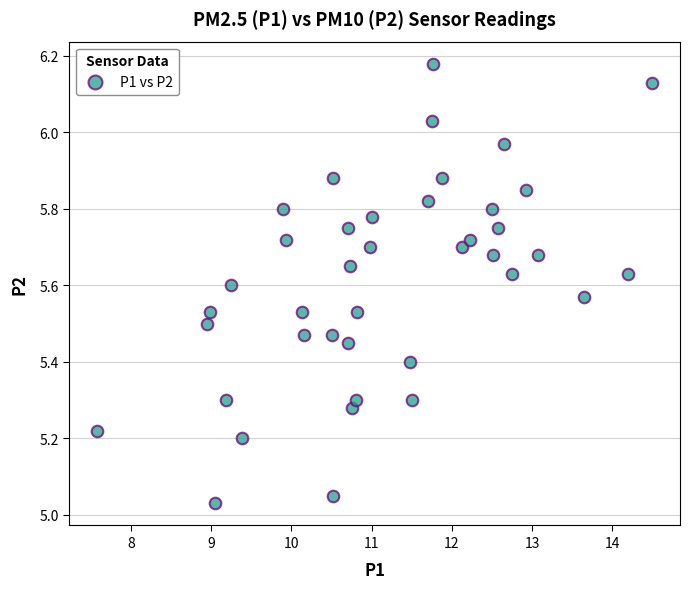

What is the range of X values (max minus min)?

6.9